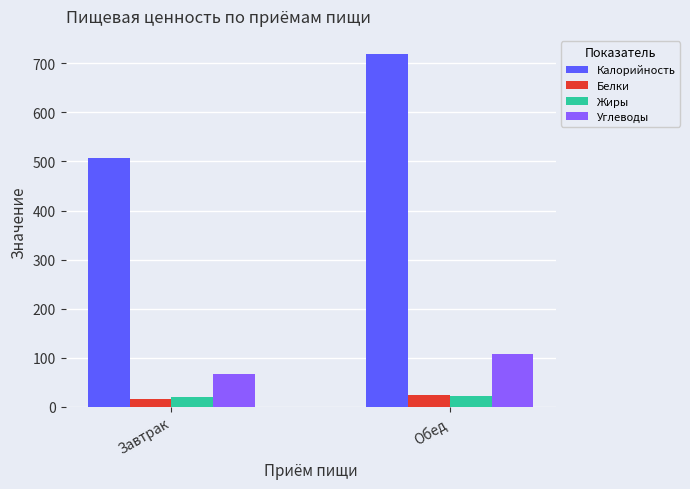

What is the label of the 1st bar from the right?

Обед